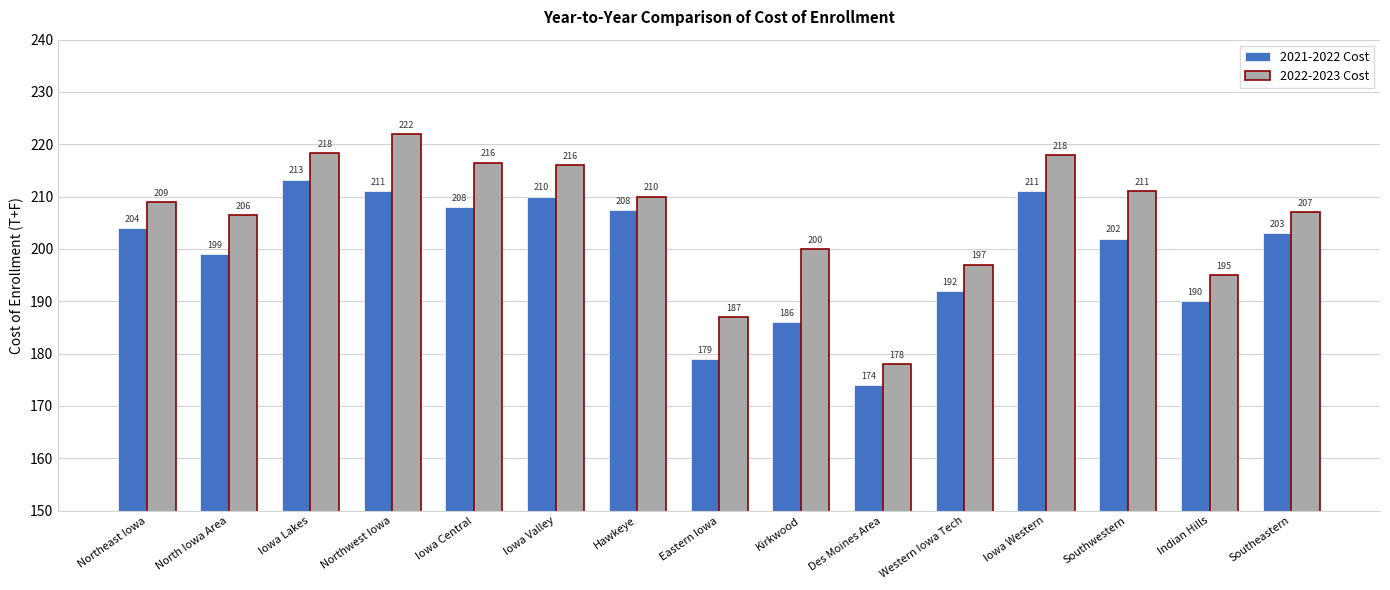

What is the approximate value of 2021-2022 Cost at Iowa Western?

211.0